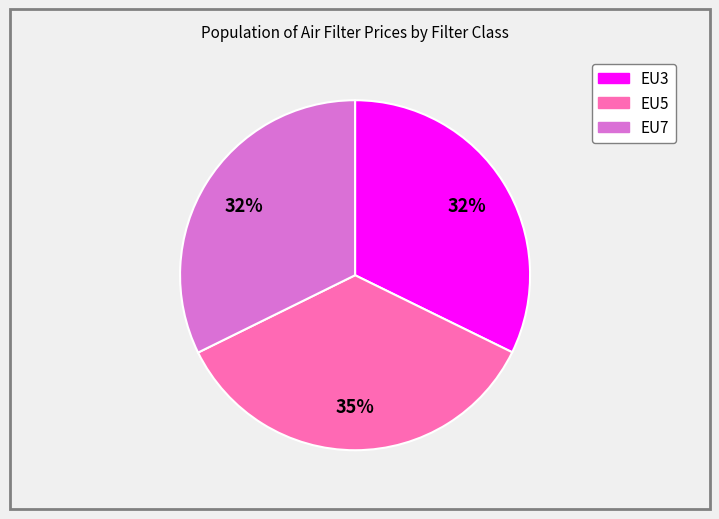

Is the sum of EU7 and EU5 greater than half?

Yes